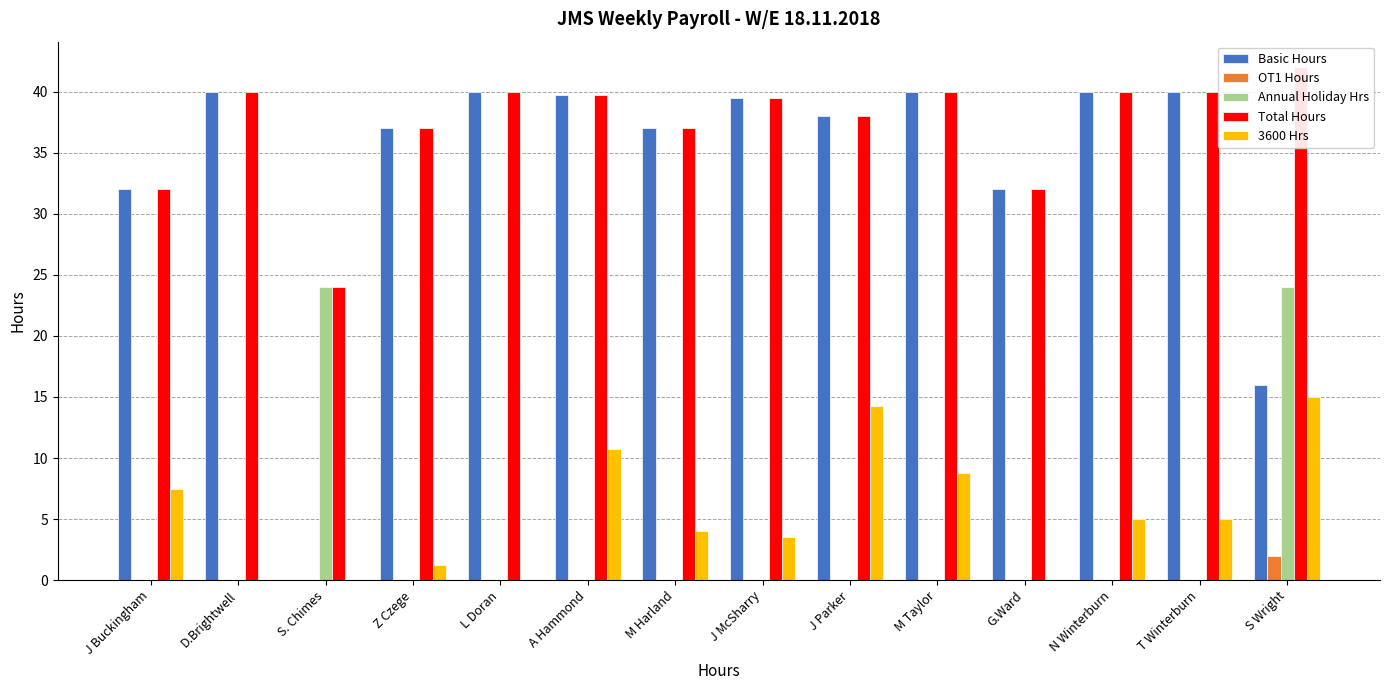

The value of Basic Hours at M Taylor is 40.0. True or false?

True